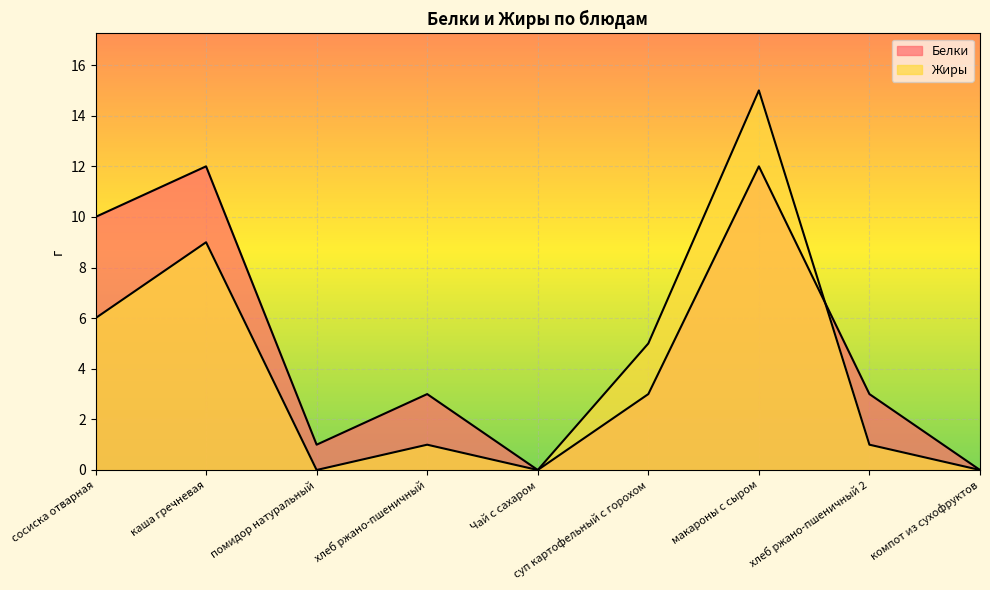

In Жиры, how many points are lower than both neighbors (excluding endpoints)?

2